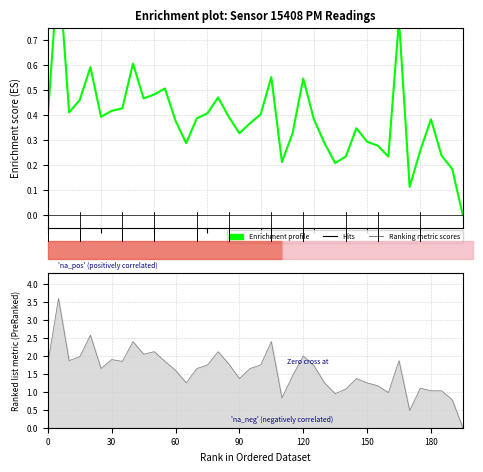

Which has a higher value, 10 or 32?

10